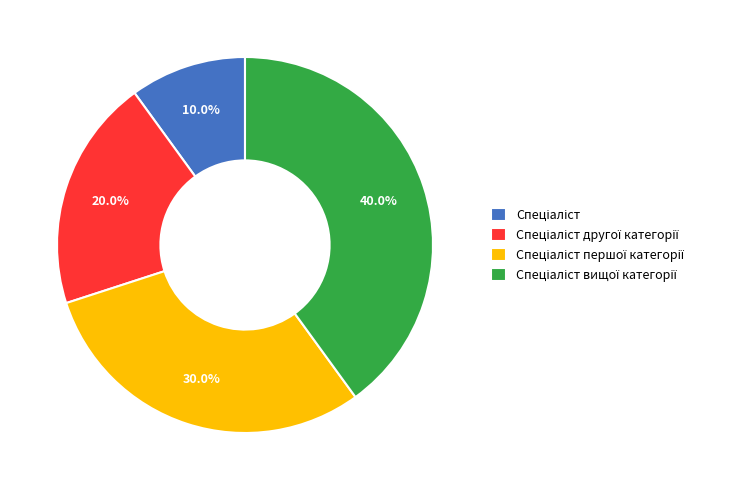

Is there any slice that represents more than half of the pie?

No